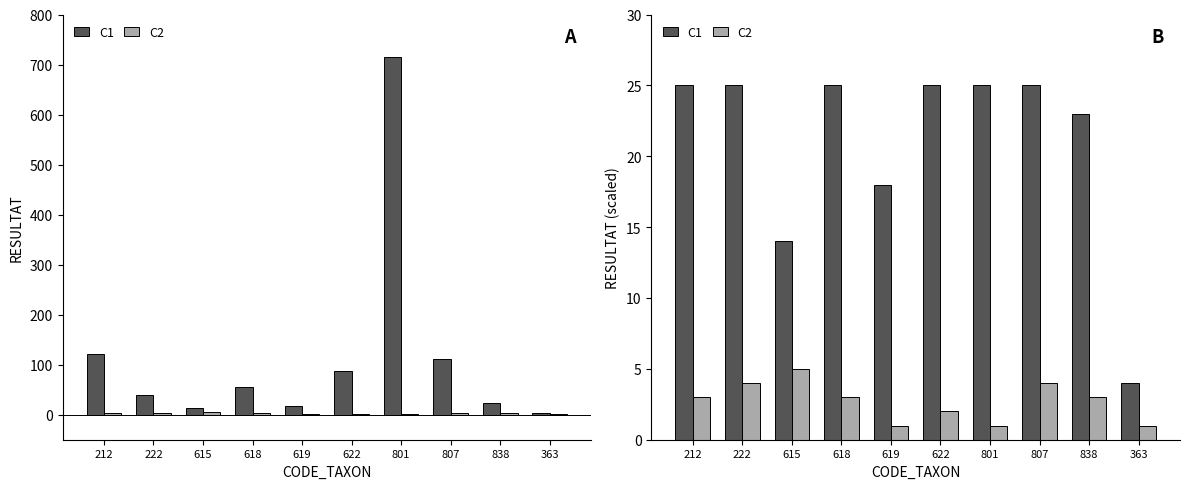

What is the difference between the maximum and minimum values in the C2 series?

4